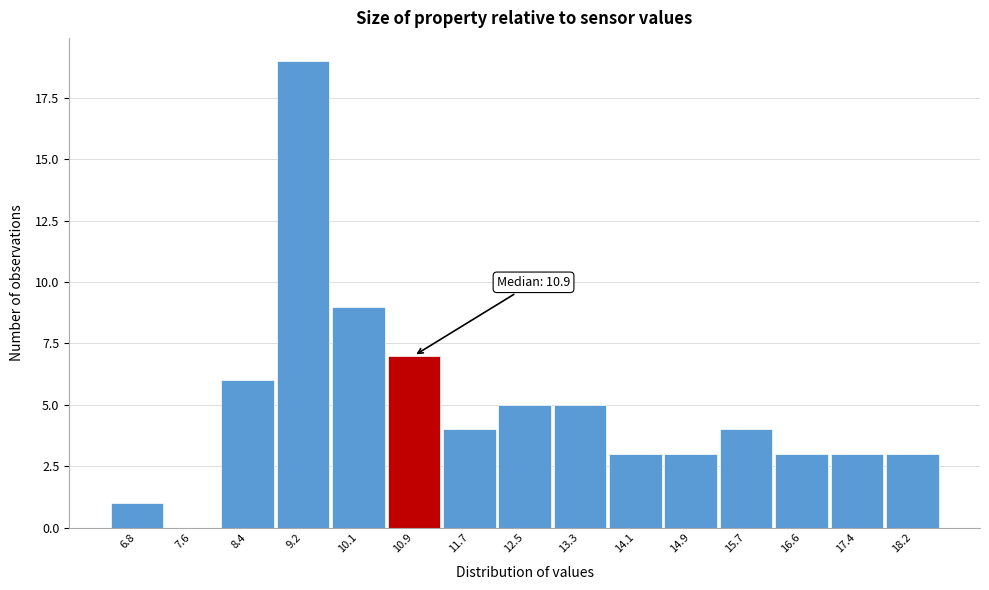

Reading left to right, transcribe all the data shown in this chart.

6.8=1	7.6=0	8.4=6	9.2=19	10.1=9	10.9=7	11.7=4	12.5=5	13.3=5	14.1=3	14.9=3	15.7=4	16.6=3	17.4=3	18.2=3